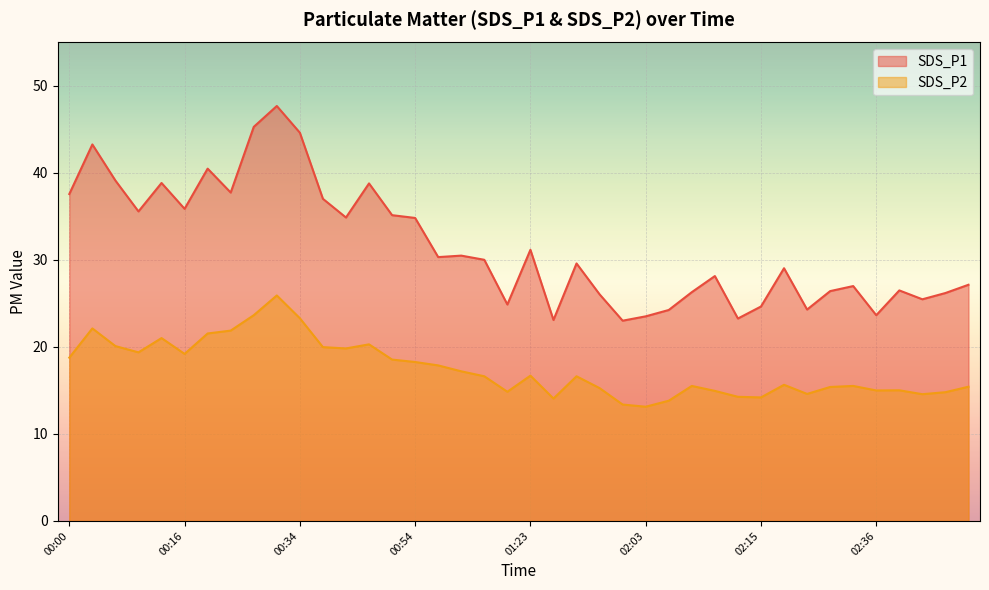

Reading left to right, list all the values displayed in this chart.

SDS_P1: 00:00=37.6	00:03=43.3	00:05=39.1	00:08=35.6	00:10=38.9	00:16=35.9	00:26=40.5	00:26=37.8	00:29=45.3	00:31=47.7	00:34=44.6	00:36=37.0	00:39=34.9	00:41=38.8	00:46=35.1	00:54=34.8	00:57=30.3	00:59=30.5	01:02=30.0	01:18=24.9	01:23=31.2	01:28=23.1	01:55=29.6	01:58=26.1	02:00=23.0	02:03=23.5	02:05=24.2	02:08=26.3	02:10=28.1	02:13=23.3	02:15=24.6	02:18=29.1	02:26=24.3	02:28=26.4	02:33=27.0	02:36=23.6	02:39=26.5	02:50=25.5	02:52=26.2	02:54=27.1
SDS_P2: 00:00=18.8	00:03=22.1	00:05=20.1	00:08=19.4	00:10=21.0	00:16=19.2	00:26=21.6	00:26=21.9	00:29=23.6	00:31=25.9	00:34=23.3	00:36=20.0	00:39=19.8	00:41=20.3	00:46=18.6	00:54=18.3	00:57=17.9	00:59=17.2	01:02=16.6	01:18=14.8	01:23=16.7	01:28=14.1	01:55=16.6	01:58=15.3	02:00=13.4	02:03=13.1	02:05=13.8	02:08=15.5	02:10=14.9	02:13=14.3	02:15=14.2	02:18=15.7	02:26=14.6	02:28=15.4	02:33=15.5	02:36=15.0	02:39=15.0	02:50=14.6	02:52=14.8	02:54=15.4